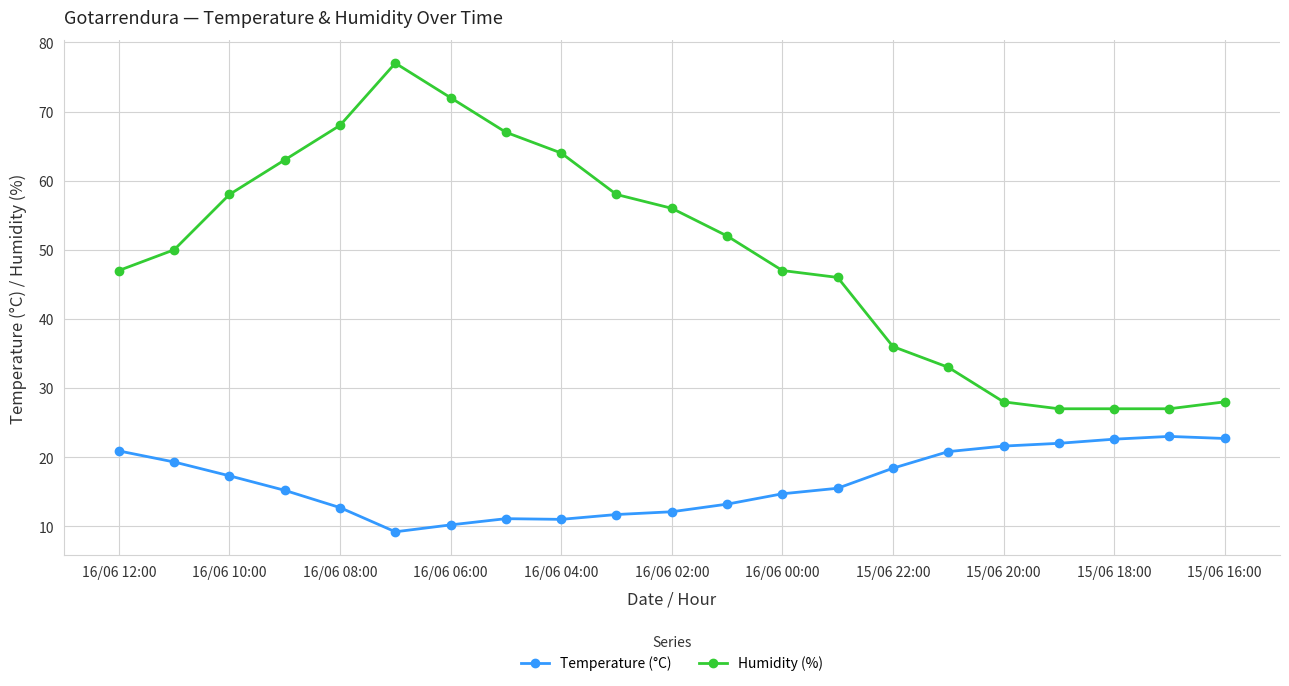

True or false: Humidity (%) and Temperature (°C) cross at least once.

False